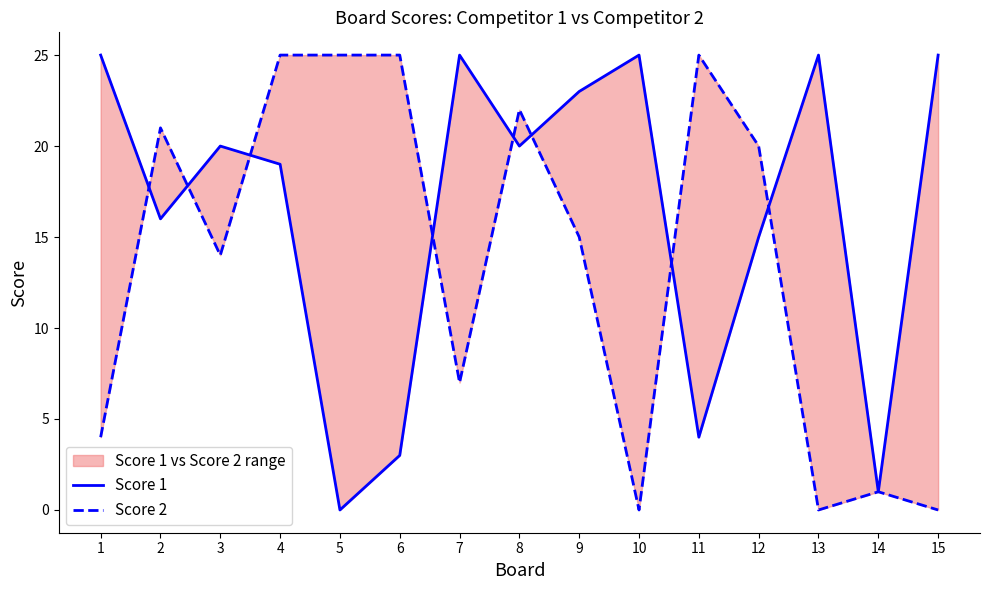

Where is the first local minimum for Score 2?

3